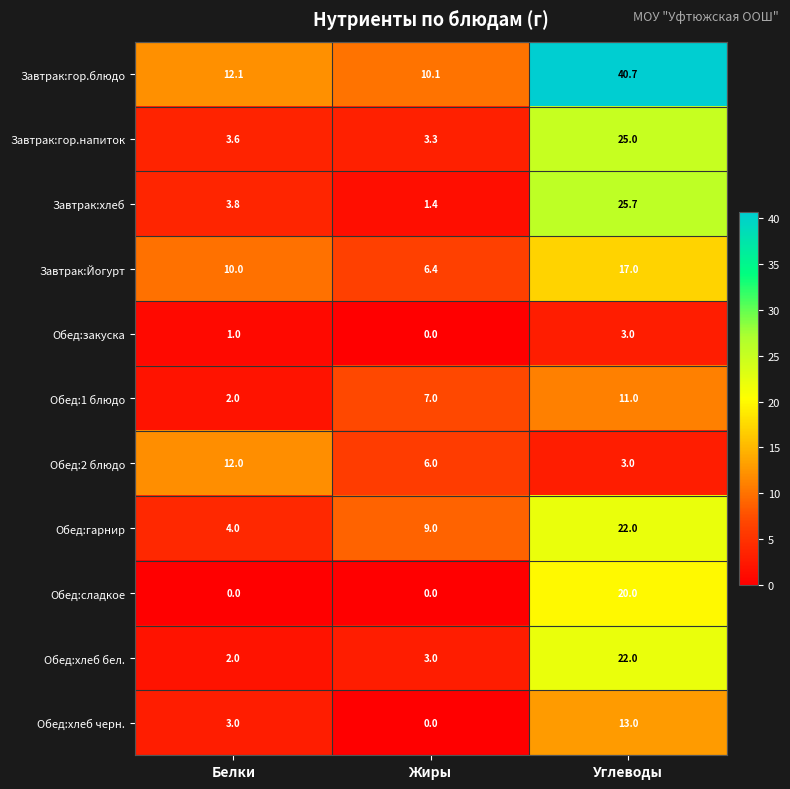

What is the maximum value shown in the chart?

40.7